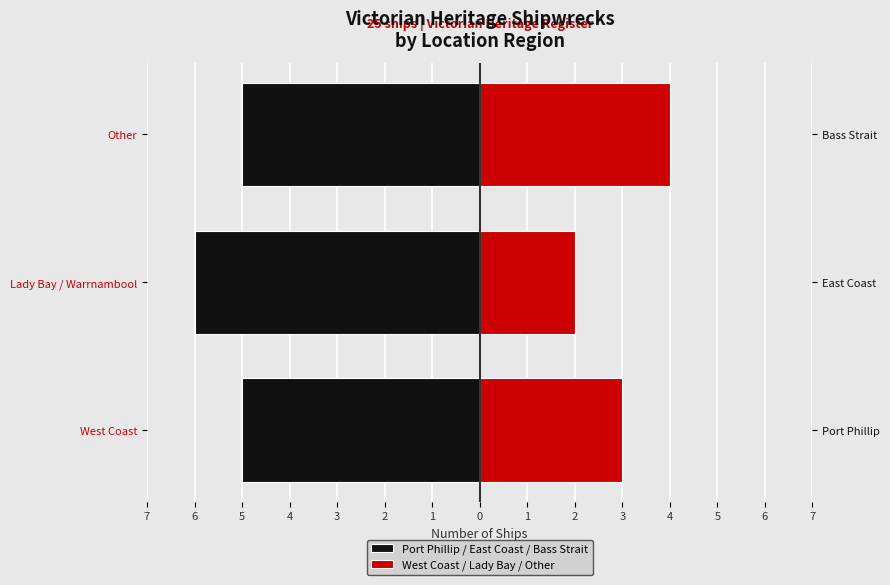

What is the difference between the second highest and minimum values in the West Coast / Lady Bay / Other series?

1